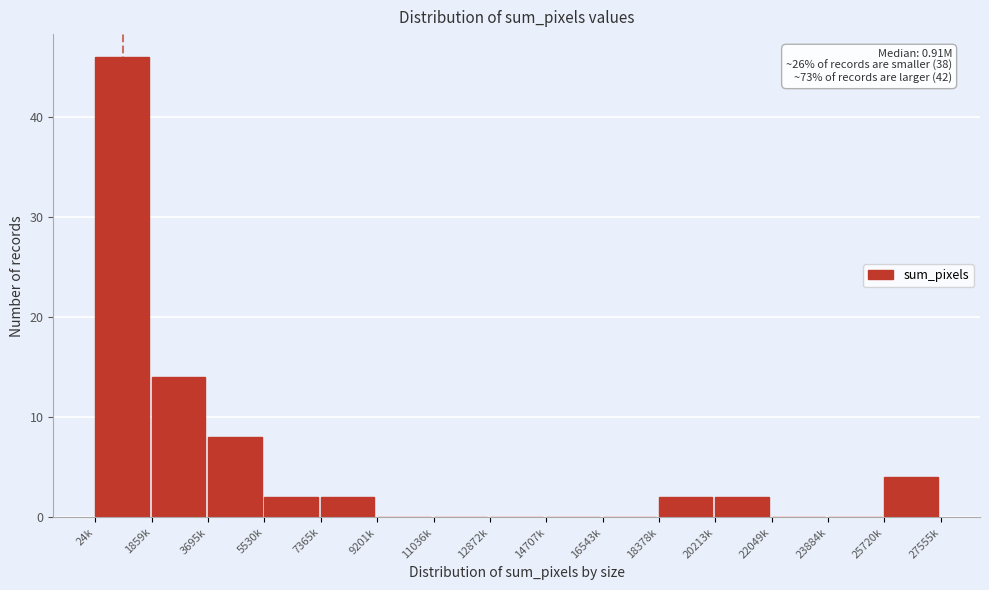

Reading left to right, extract all data points from this chart.

24k=46	1859k=14	3695k=8	5530k=2	7365k=2	9201k=0	11036k=0	12872k=0	14707k=0	16543k=0	18378k=2	20213k=2	22049k=0	23884k=0	25720k=4